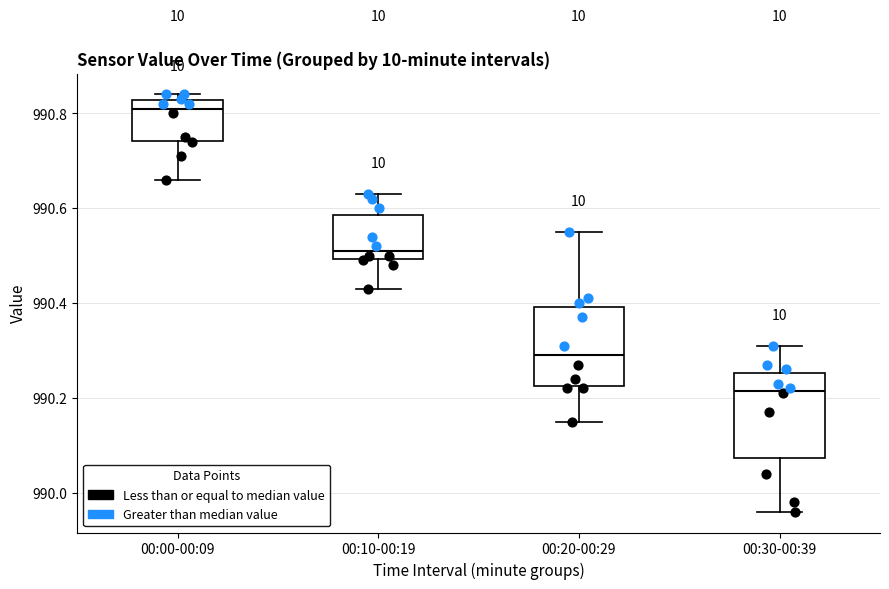

Where does the lower whisker of the box for 00:30-00:39 end on the y-axis? The values are not printed on the chart, so give them approximately, as read against the axis.

989.96